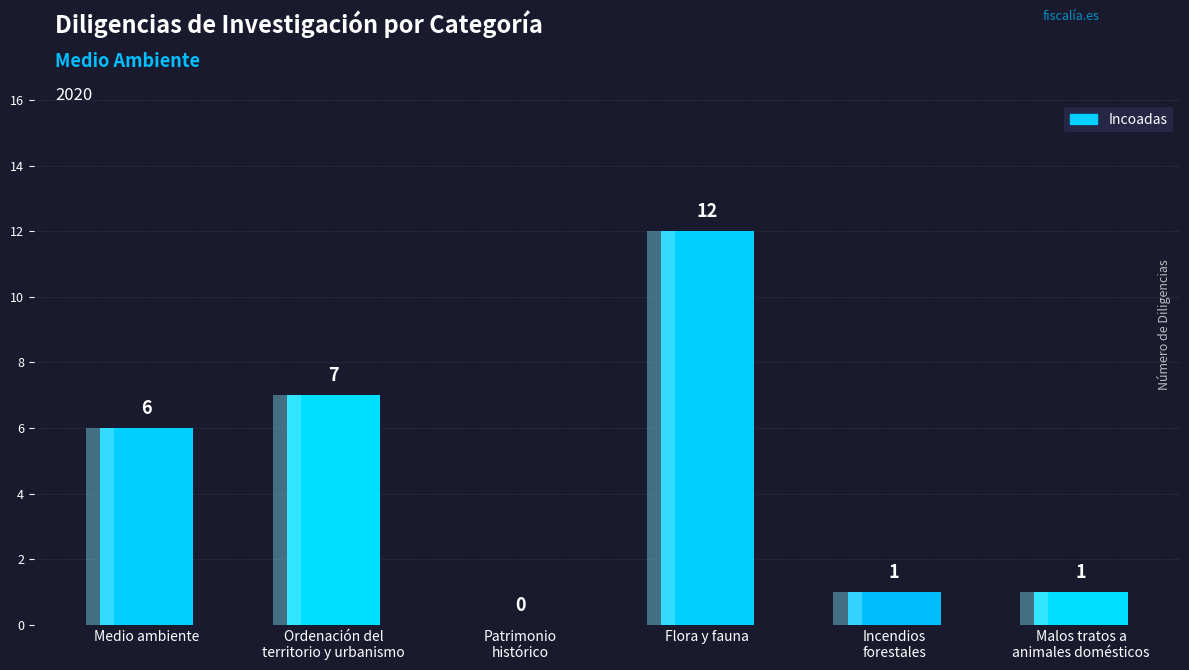

What is the sum of all values?

27